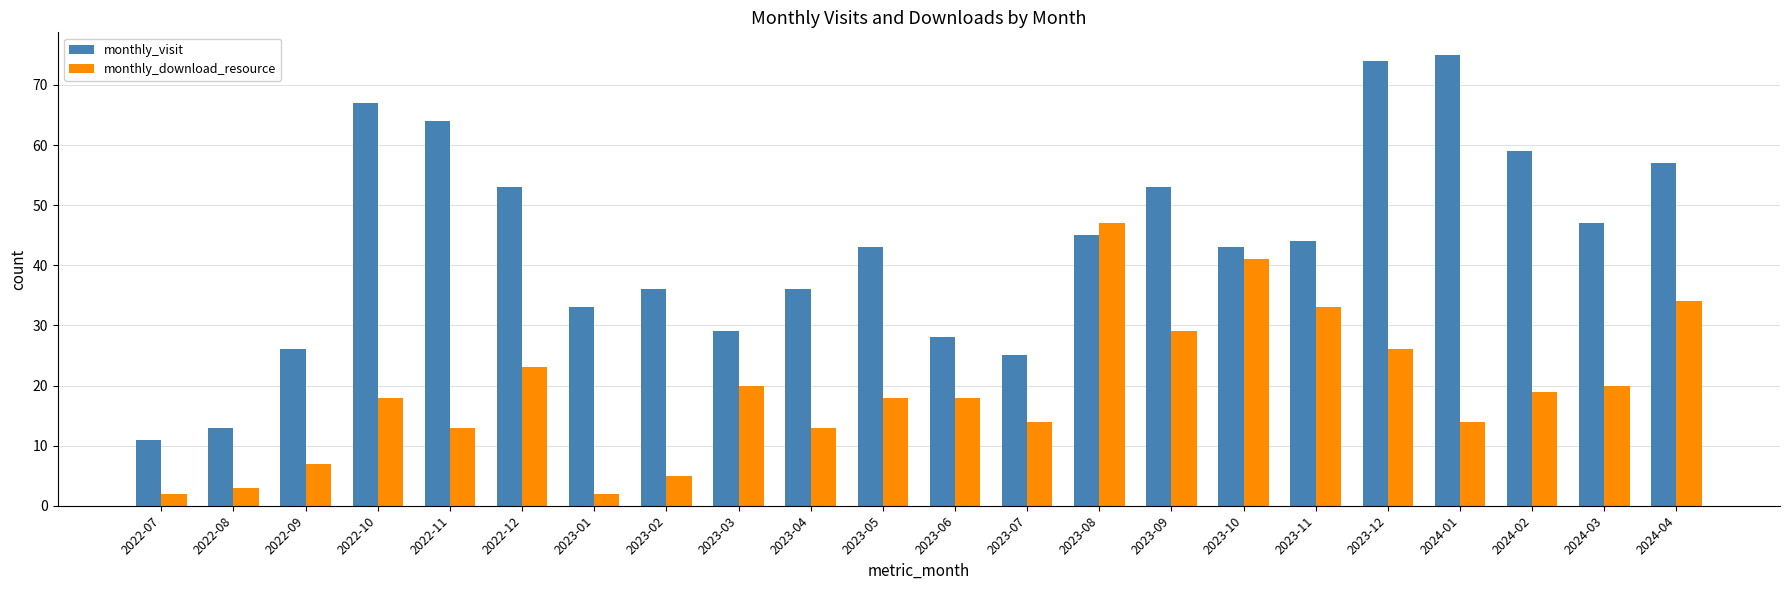

How many bars are there in each group?

2